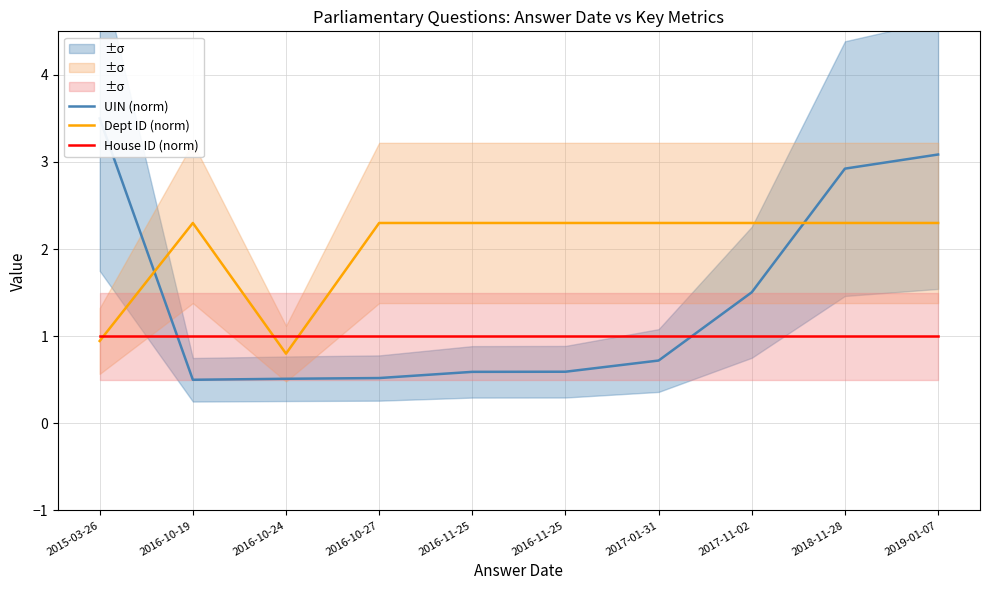

The UIN (norm) series shows 0.8 at 2017-11-02. True or false?

False